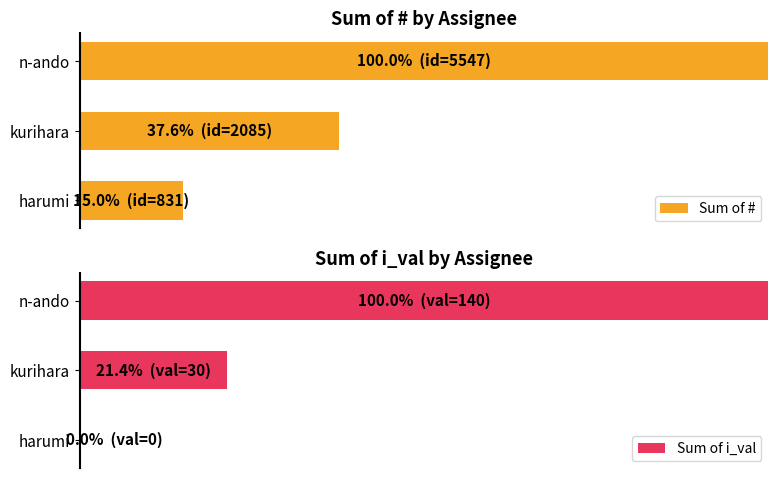

Reading right to left, extract all data points from this chart.

Sum of #: 100.0	37.6	15.0
Sum of i_val: 100.0	21.4	0.0